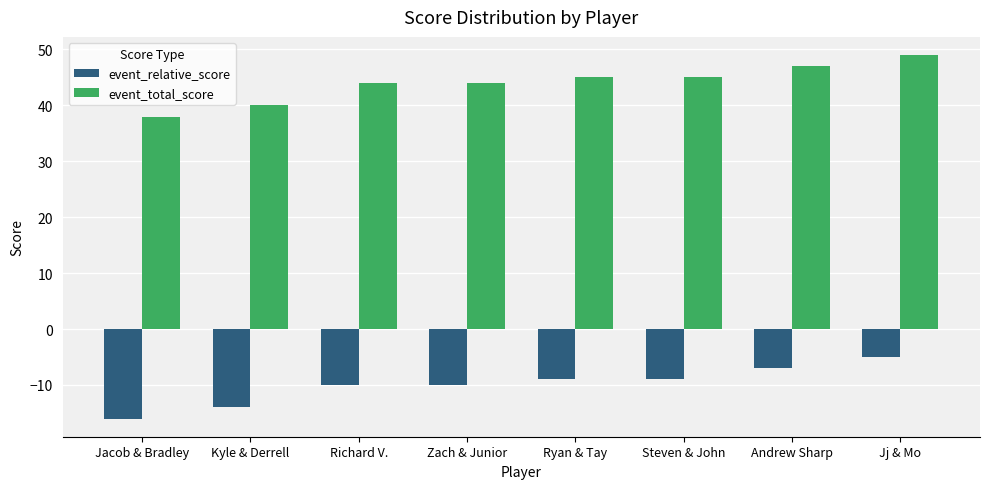

What is the spread (max minus min) of values at Ryan & Tay?

54